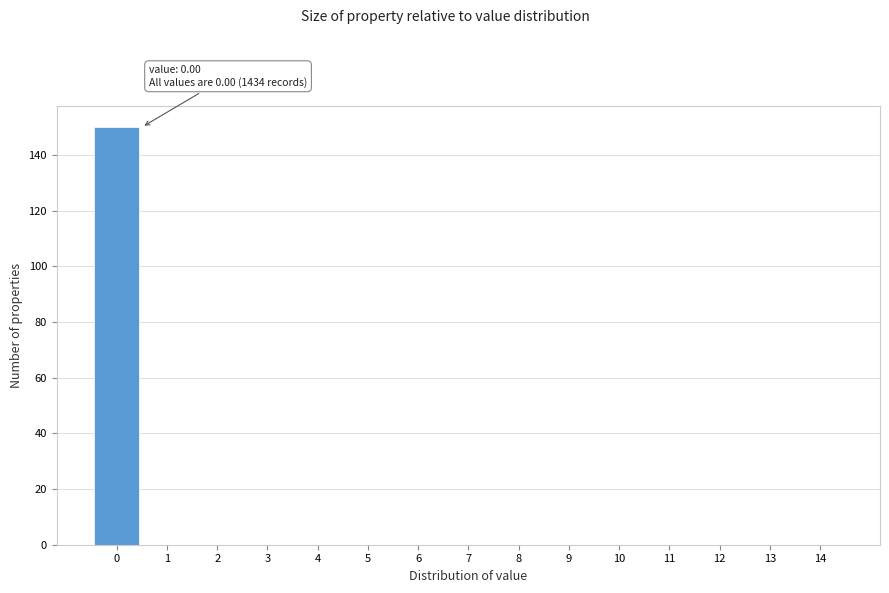

Over which range of the x-axis is the bar tallest?

-0.5 to 0.5